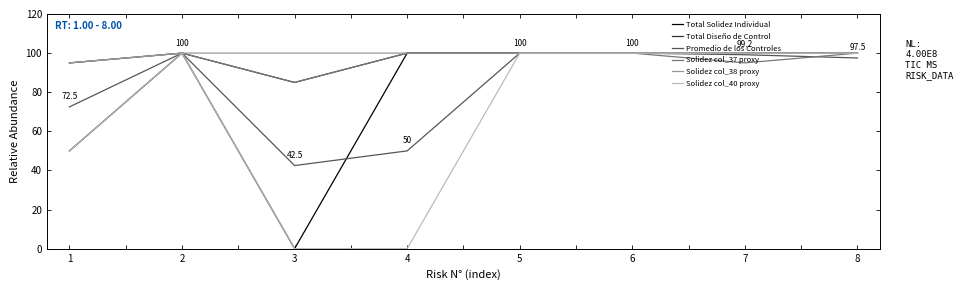

The Total Solidez Individual series shows 68.7 at 4. True or false?

False